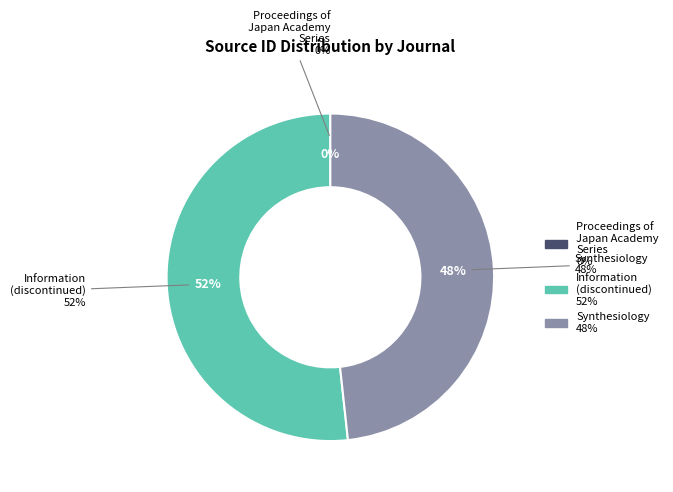

To the nearest percent, what is the difference between the largest and smallest slice percentages?

52%